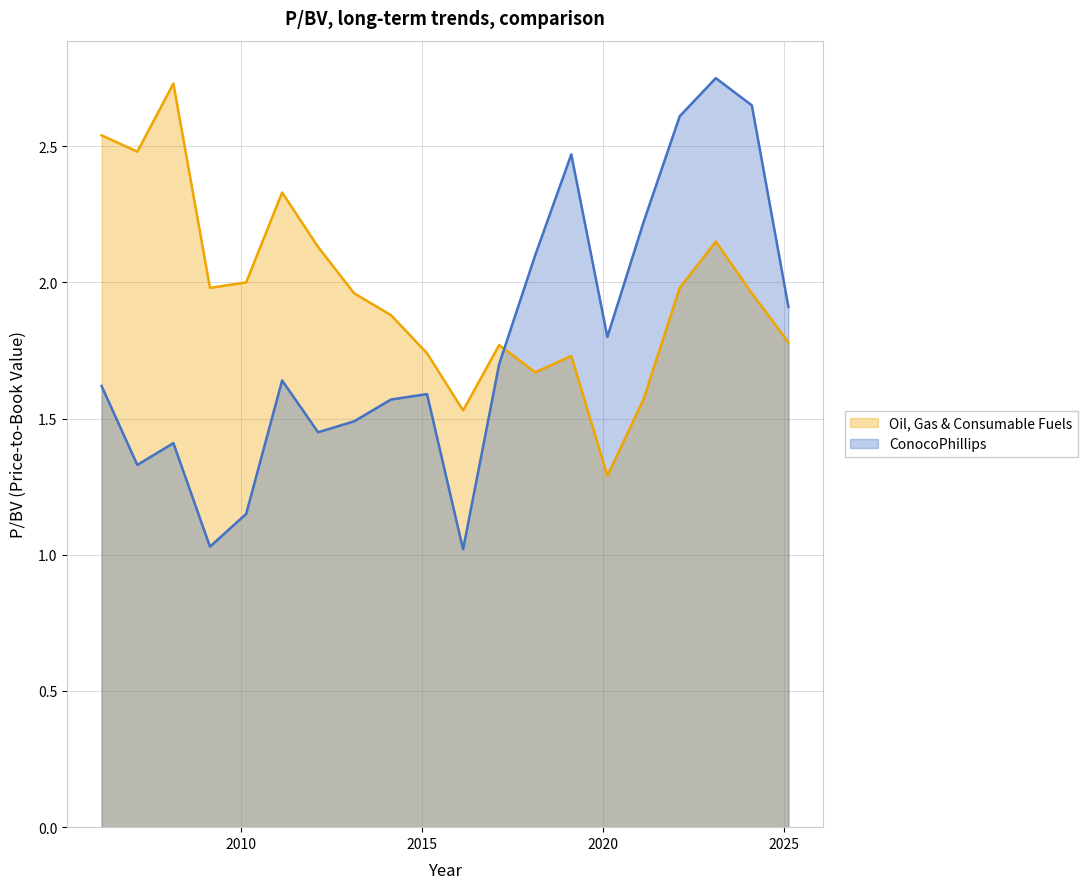

Which has a higher value, 2017-02-21 or 2025-02-18?

2025-02-18